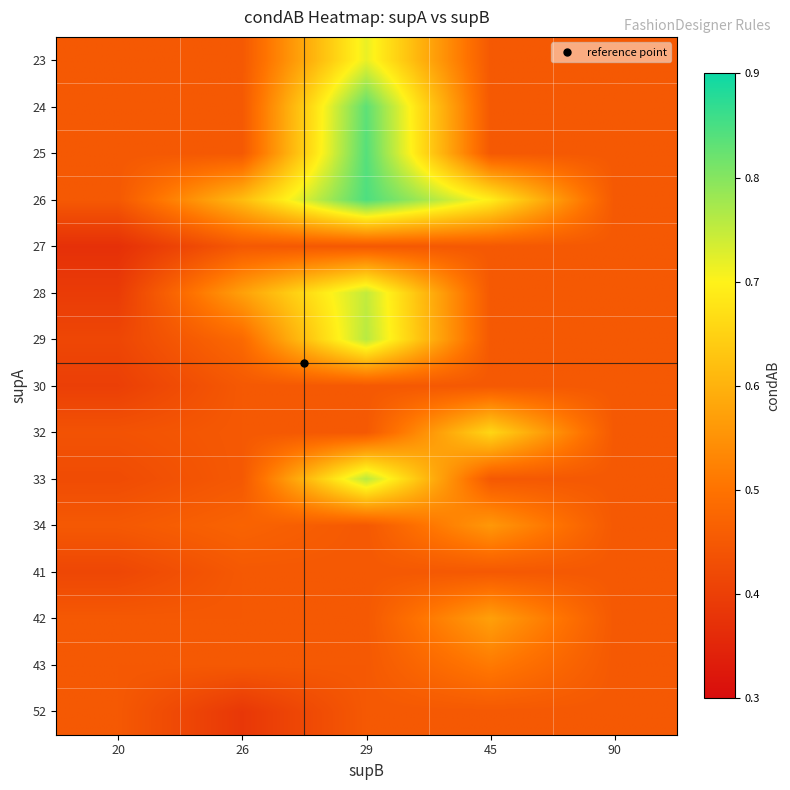

How many series are shown in this chart?

15